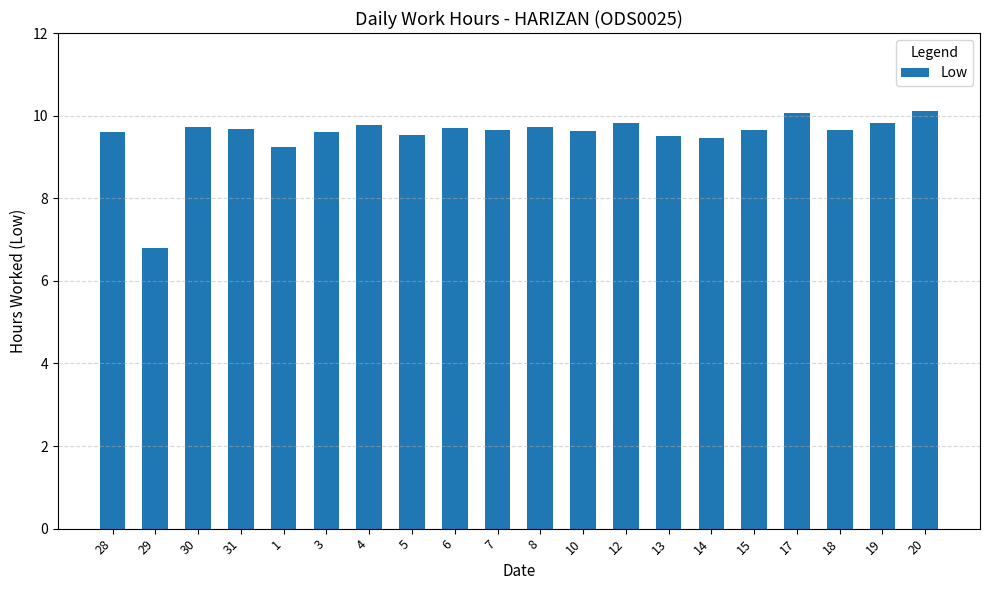

At which category does the chart reach its minimum across all series?

29